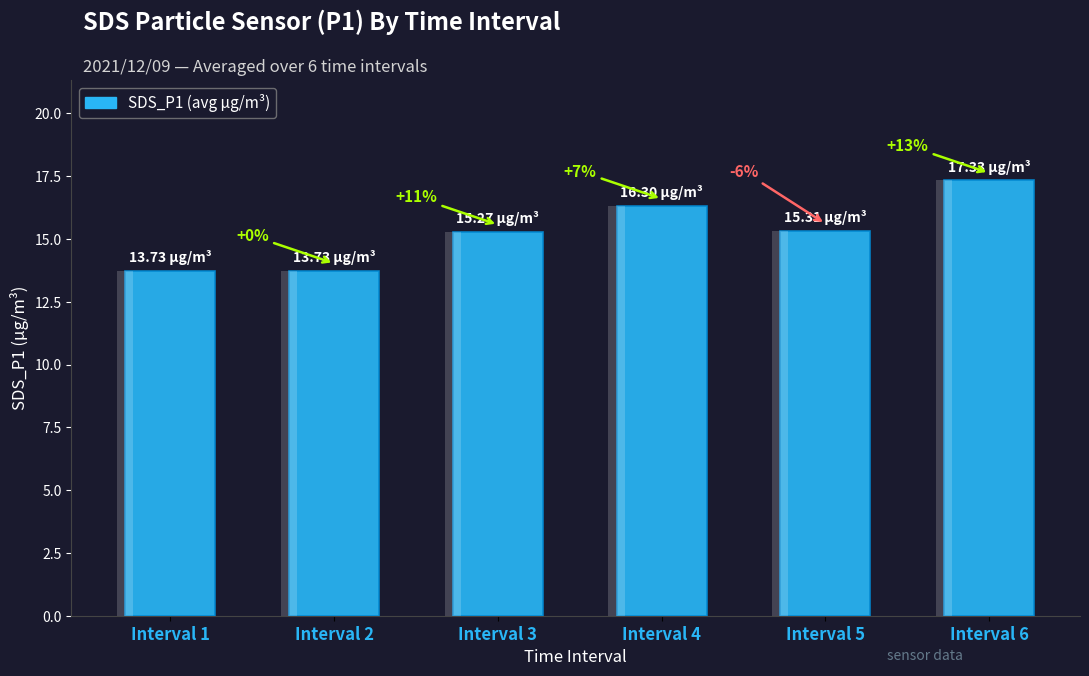

List the labels in order of value, smallest first.

Interval 1, Interval 2, Interval 3, Interval 5, Interval 4, Interval 6